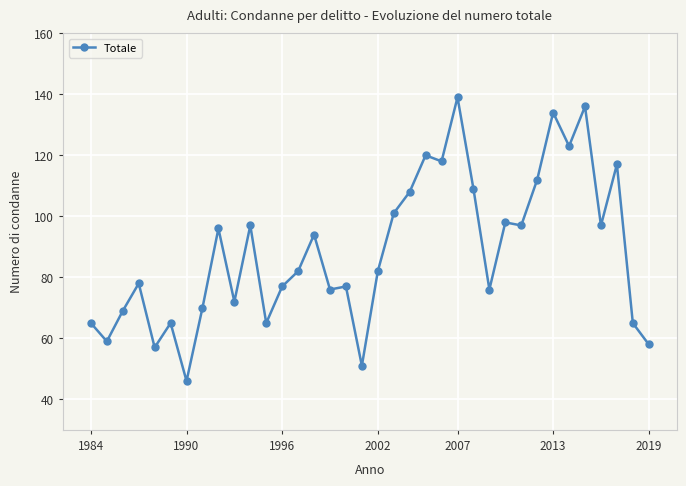

How many series are shown in this chart?

1